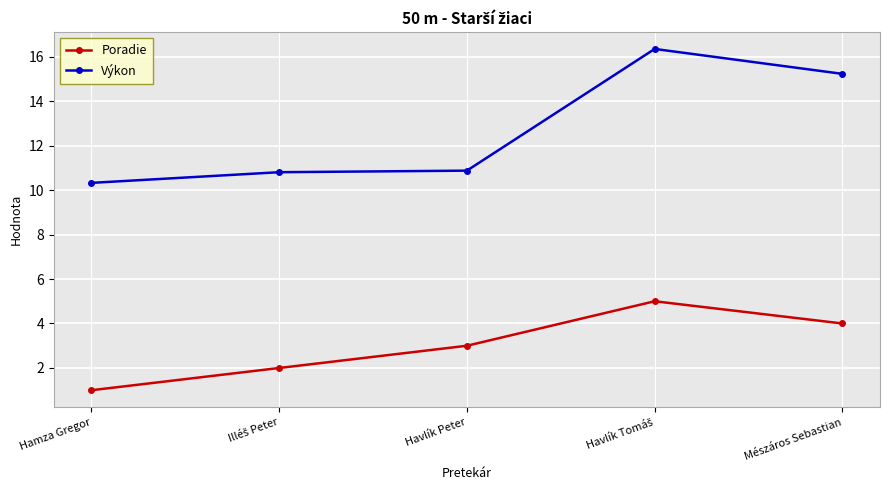

Which label corresponds to the smallest value in the chart?

Hamza Gregor